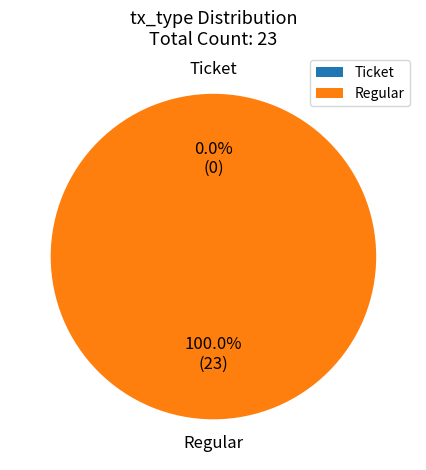

How many segments does this pie chart have?

2